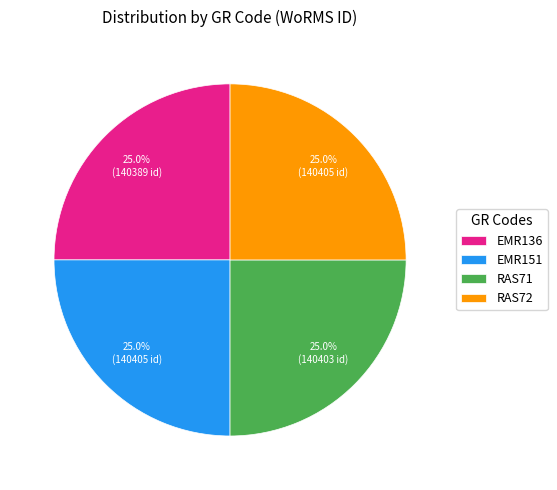

To the nearest percent, what portion does RAS72 represent?

25%